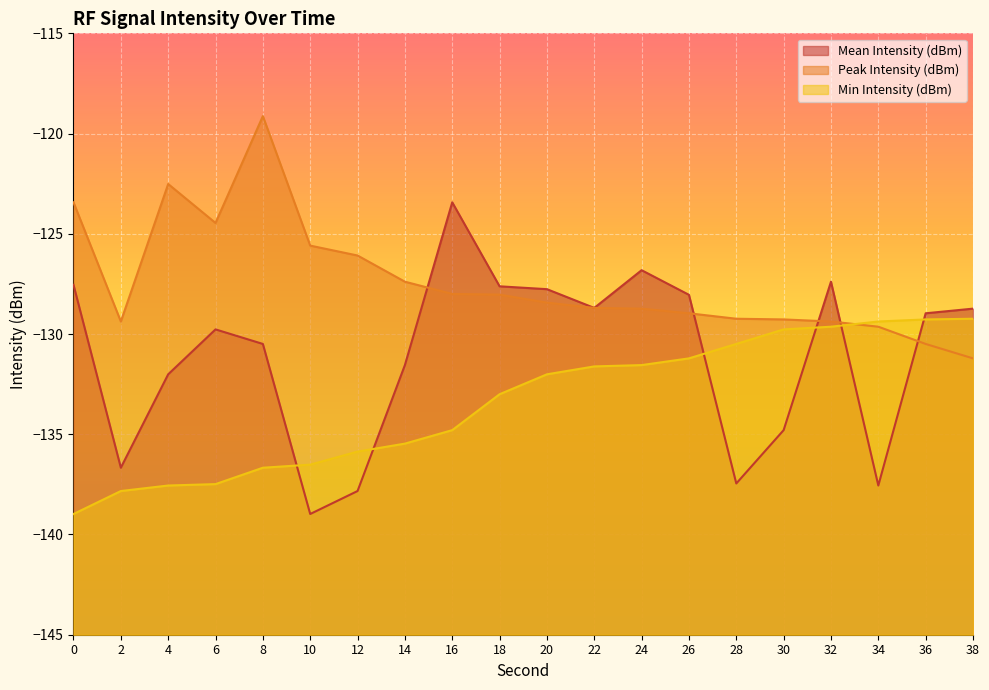

What are all the series names shown in the legend?

Mean Intensity (dBm), Peak Intensity (dBm), Min Intensity (dBm)